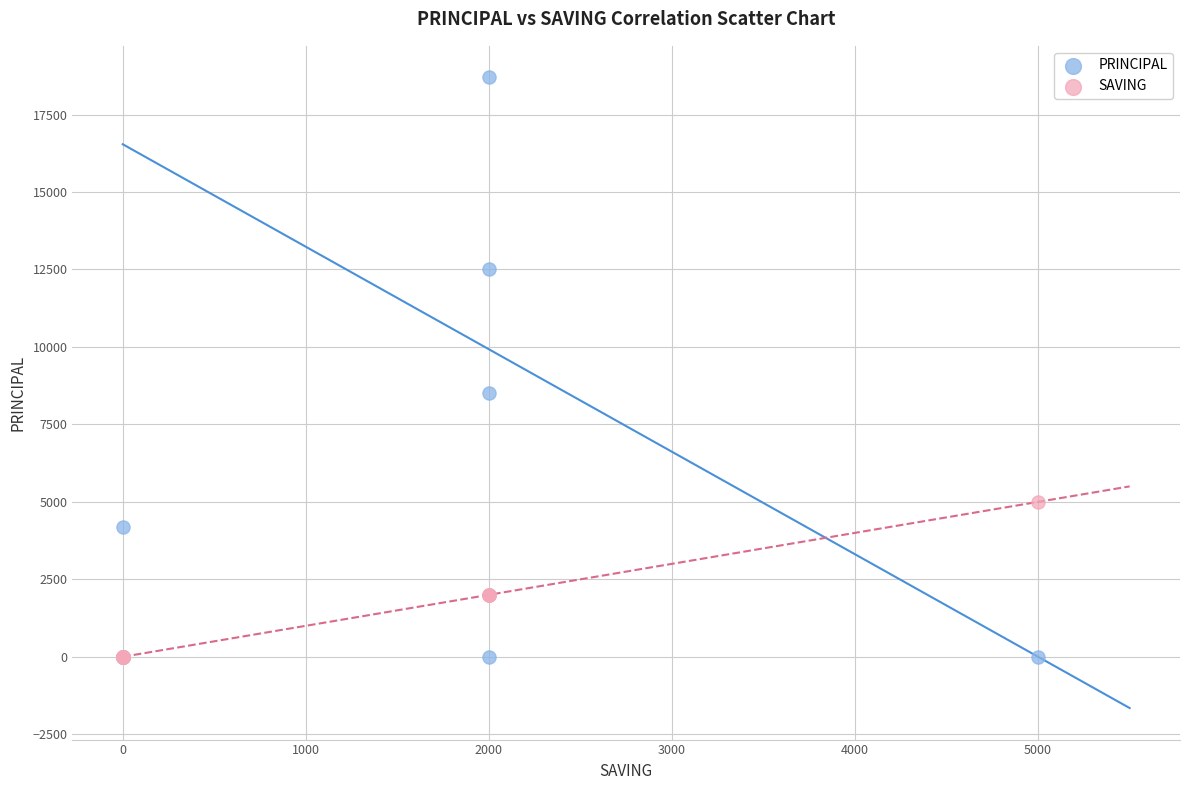

In the PRINCIPAL series, what Y value is closest to 9350?

8500